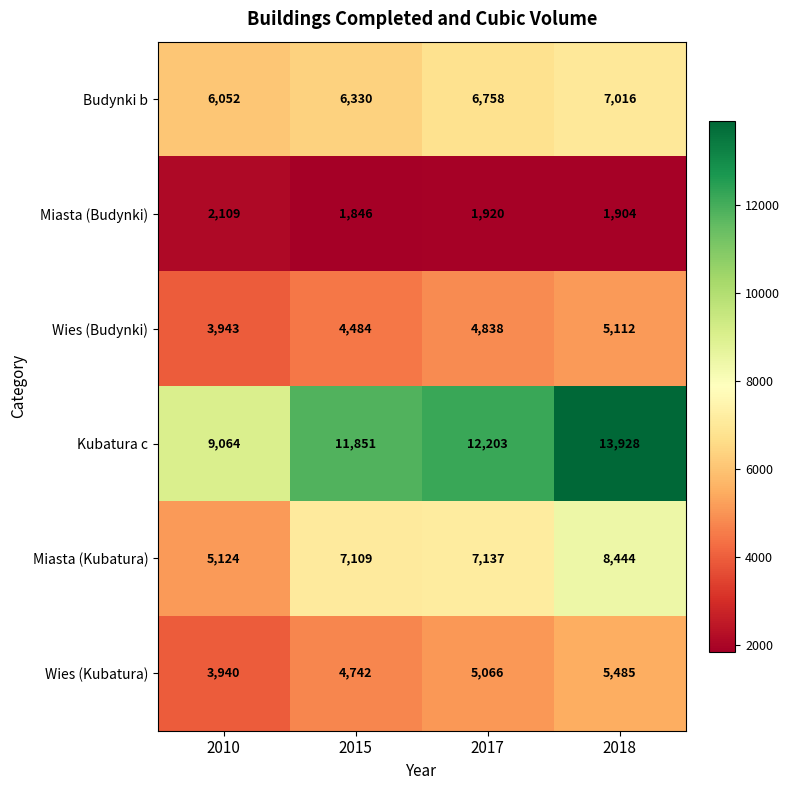

Which category has the highest value across all series?

2018